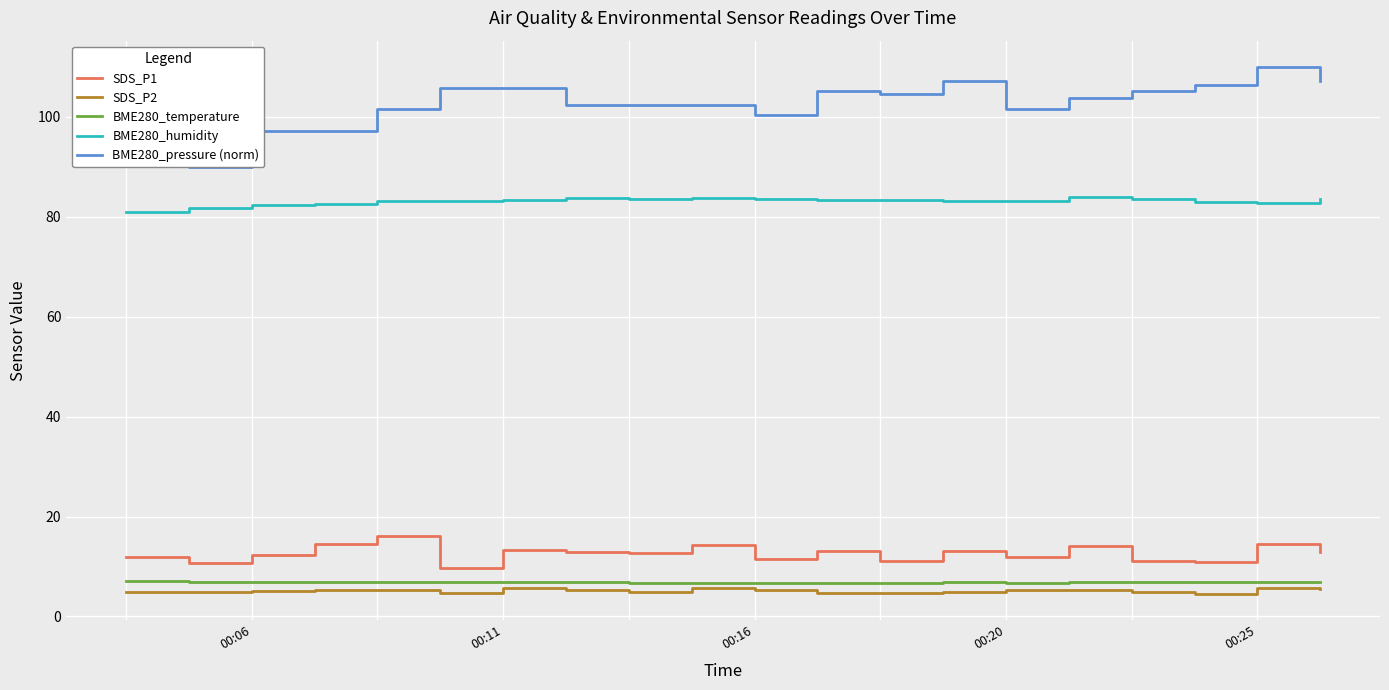

The value of SDS_P1 at 00:11 is 13.2. True or false?

True